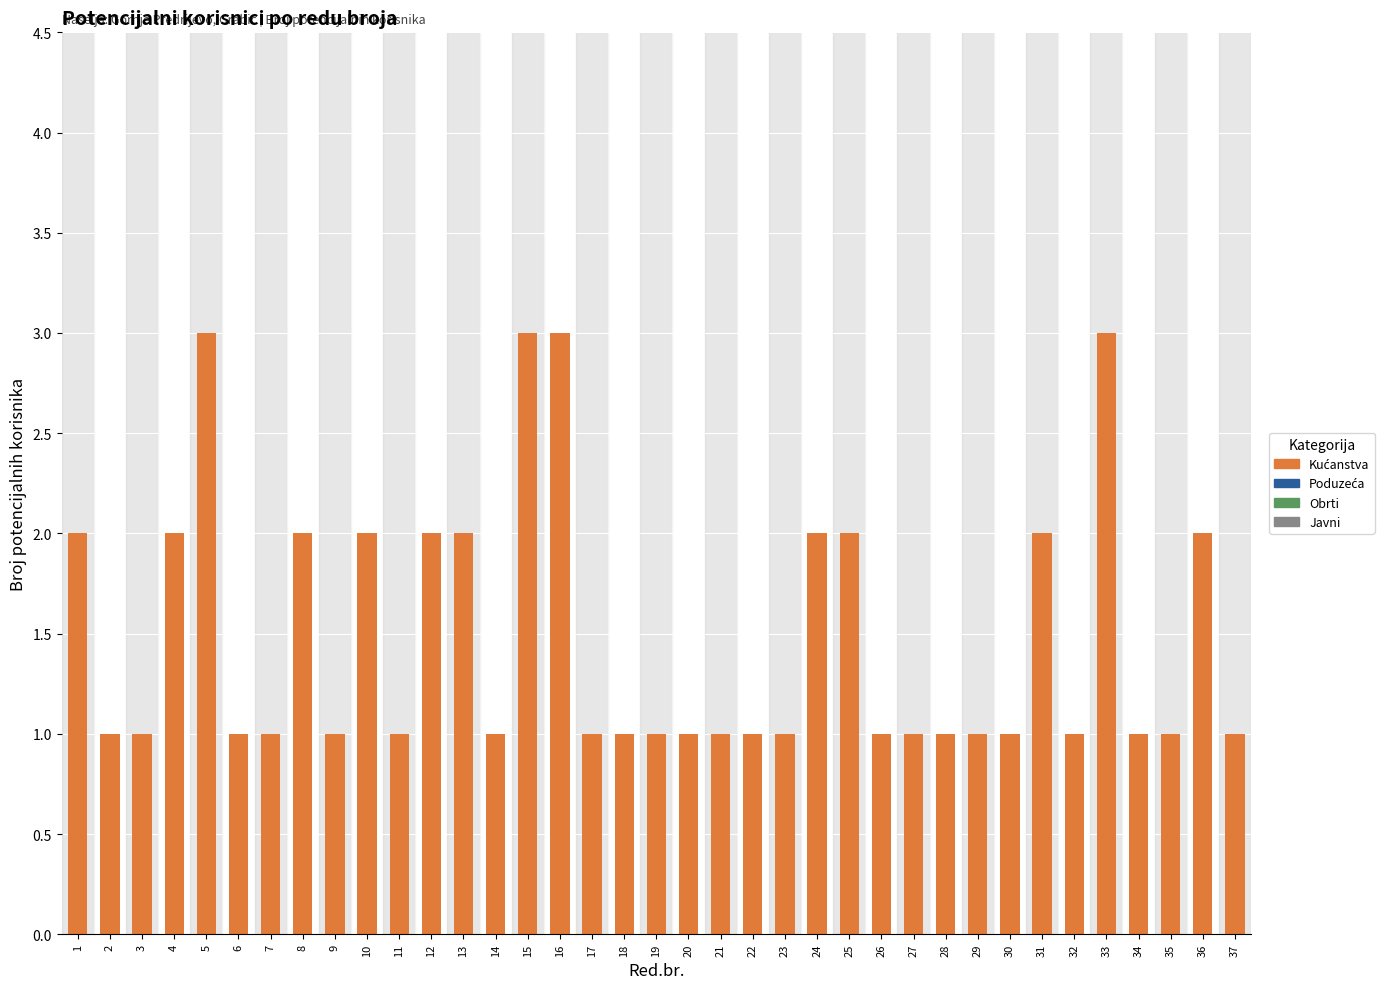

What is the ratio of the value at 13 to the value at 28?

2.0